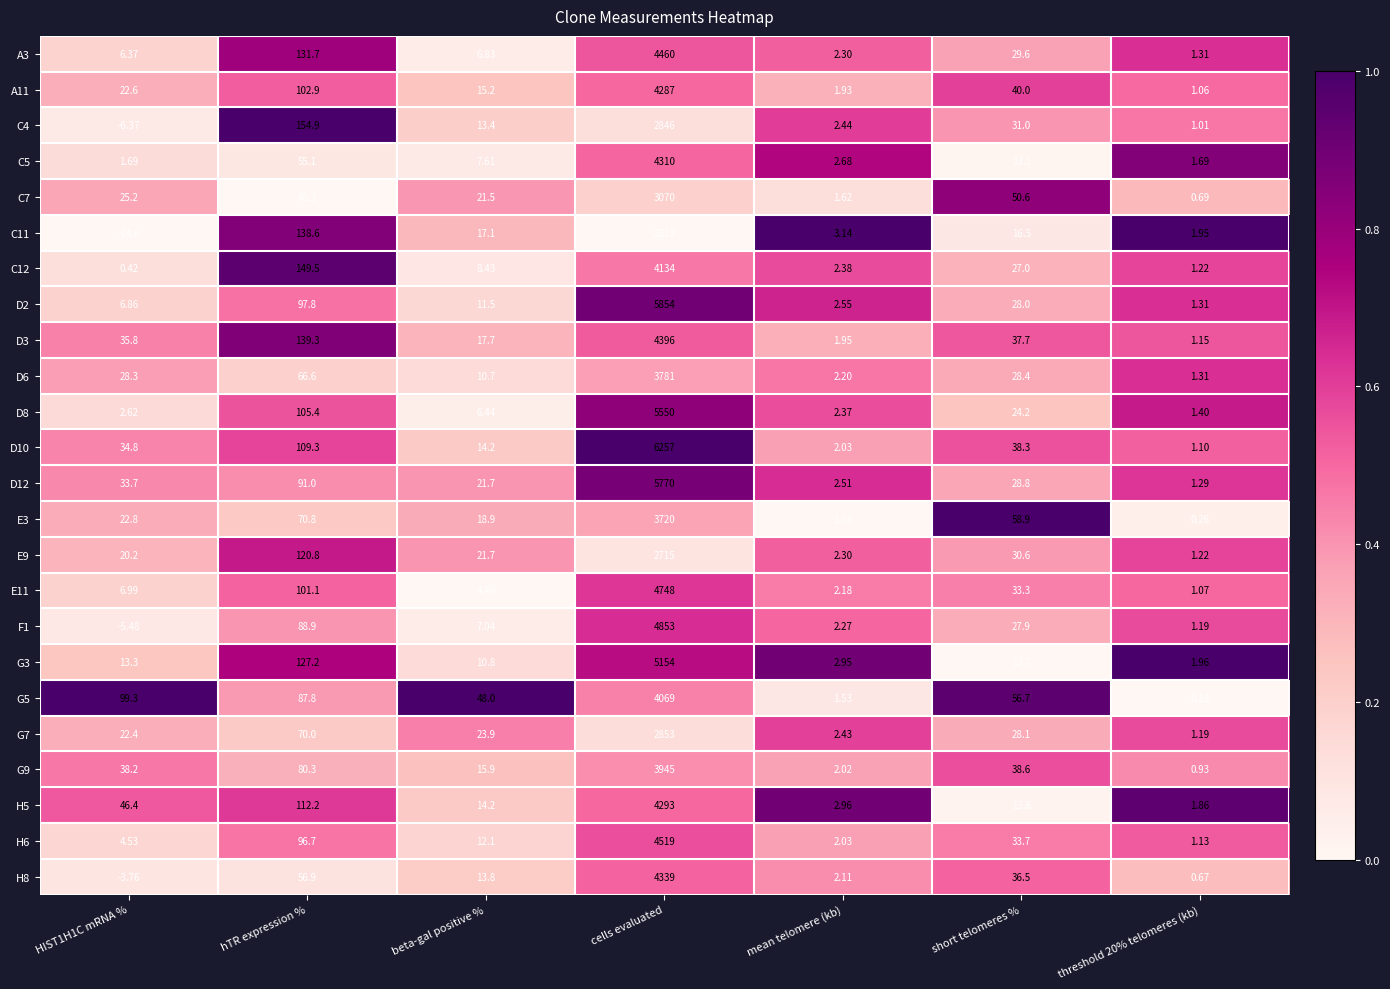

At which label is D2 closest to 2927?

hTR expression %